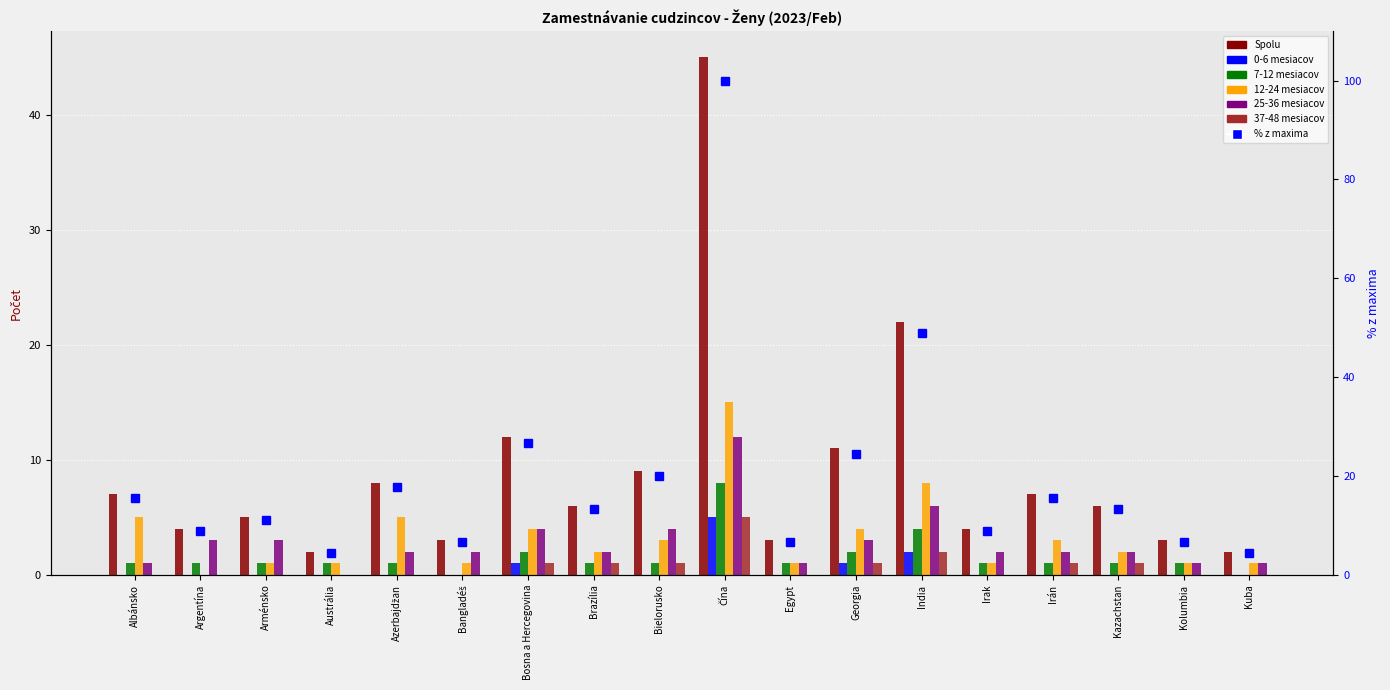

Is it true that 12-24 mesiacov equals 2 at Bosna a Hercegovina?

False